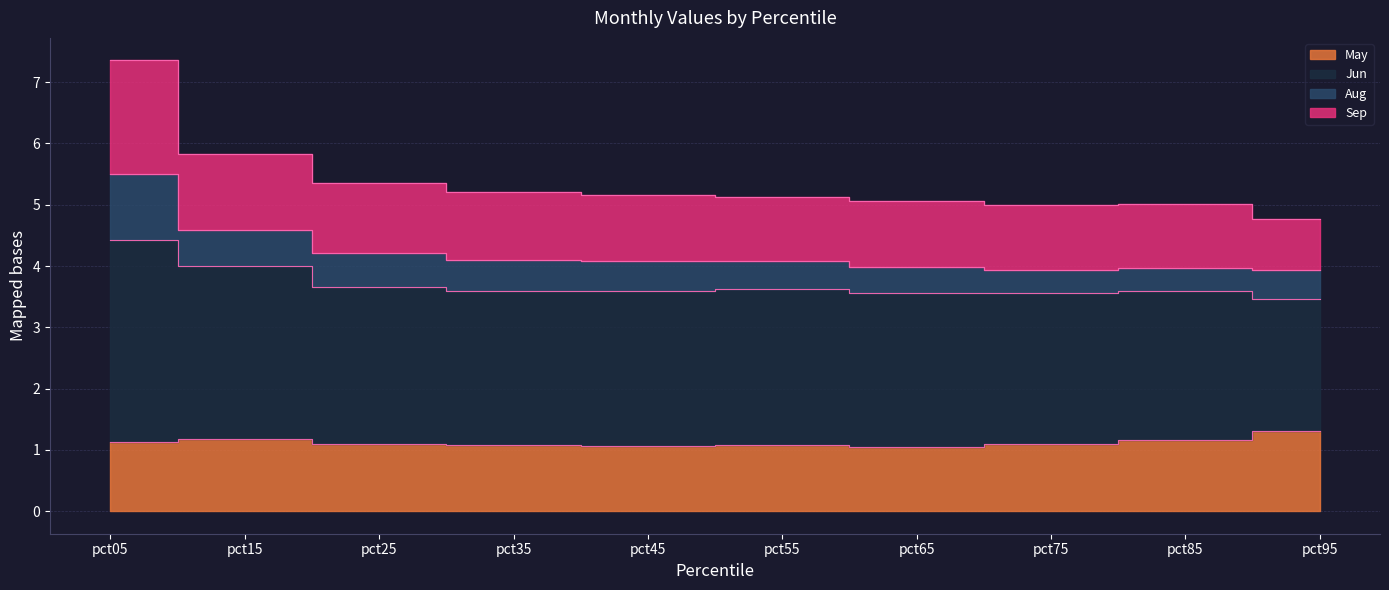

At which category is the sum across all series the highest?

pct05